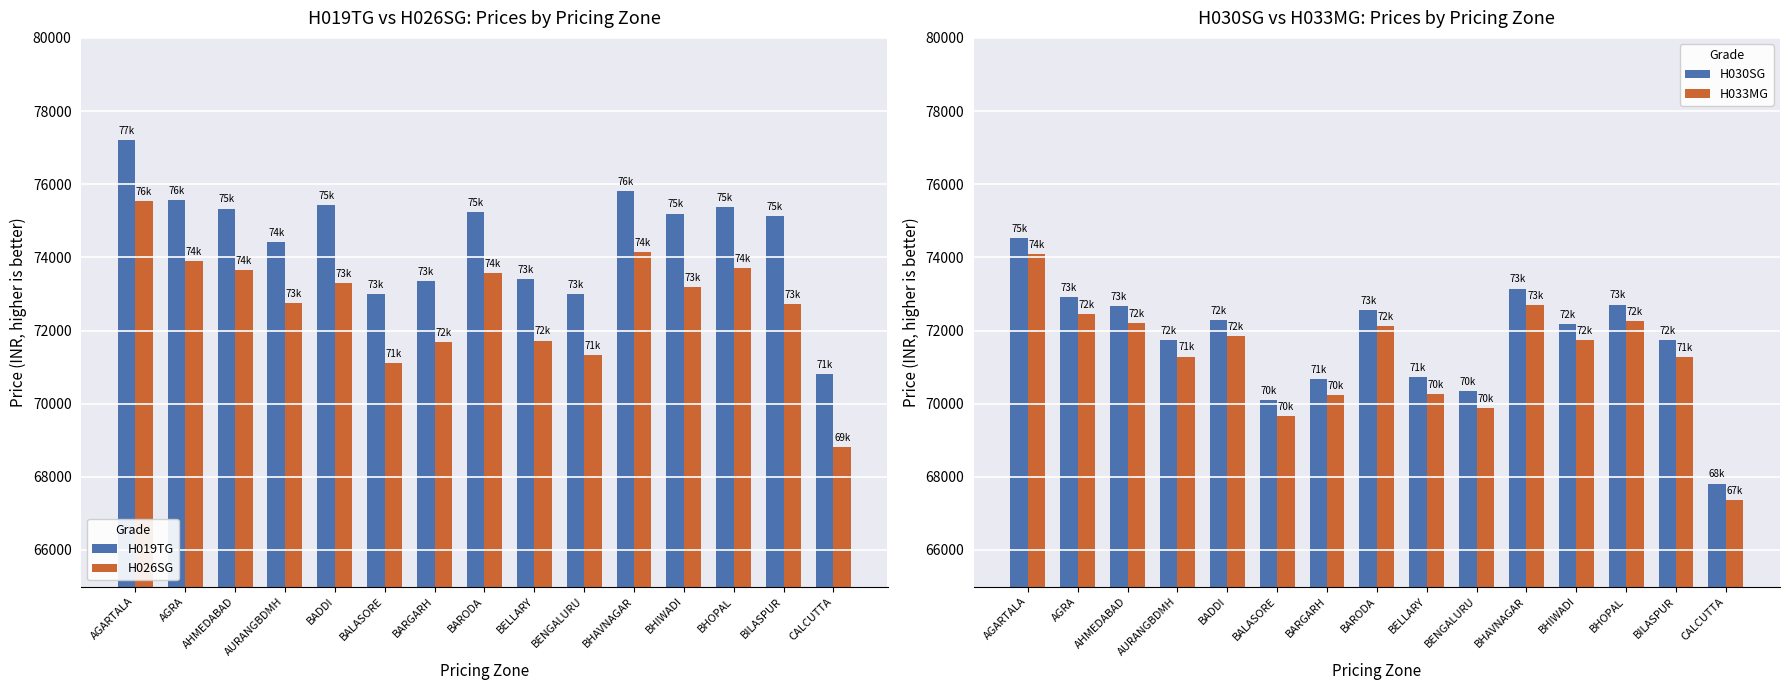

Does the chart contain any negative values?

No